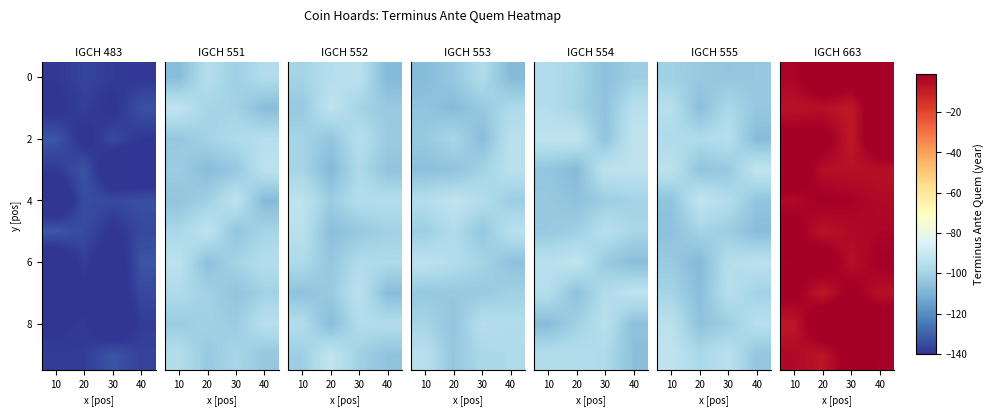

What is the difference between the maximum and minimum values in the row_4 series?

3.7